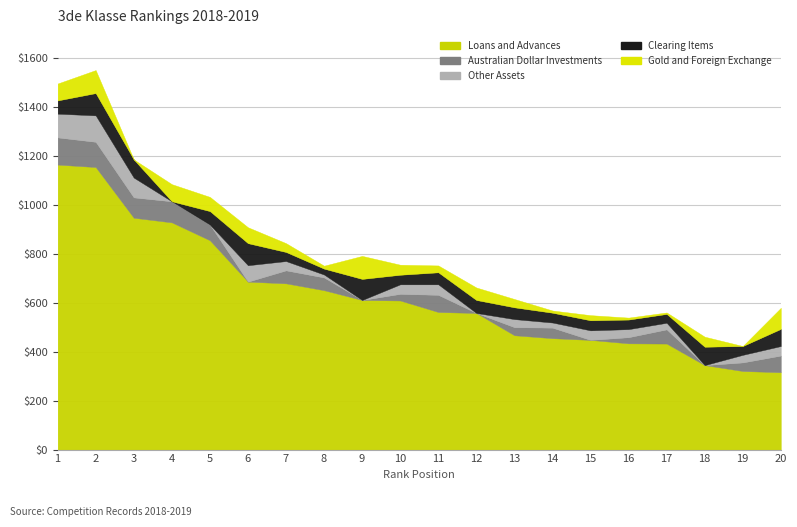

Does the chart display data point markers on the line(s)?

No